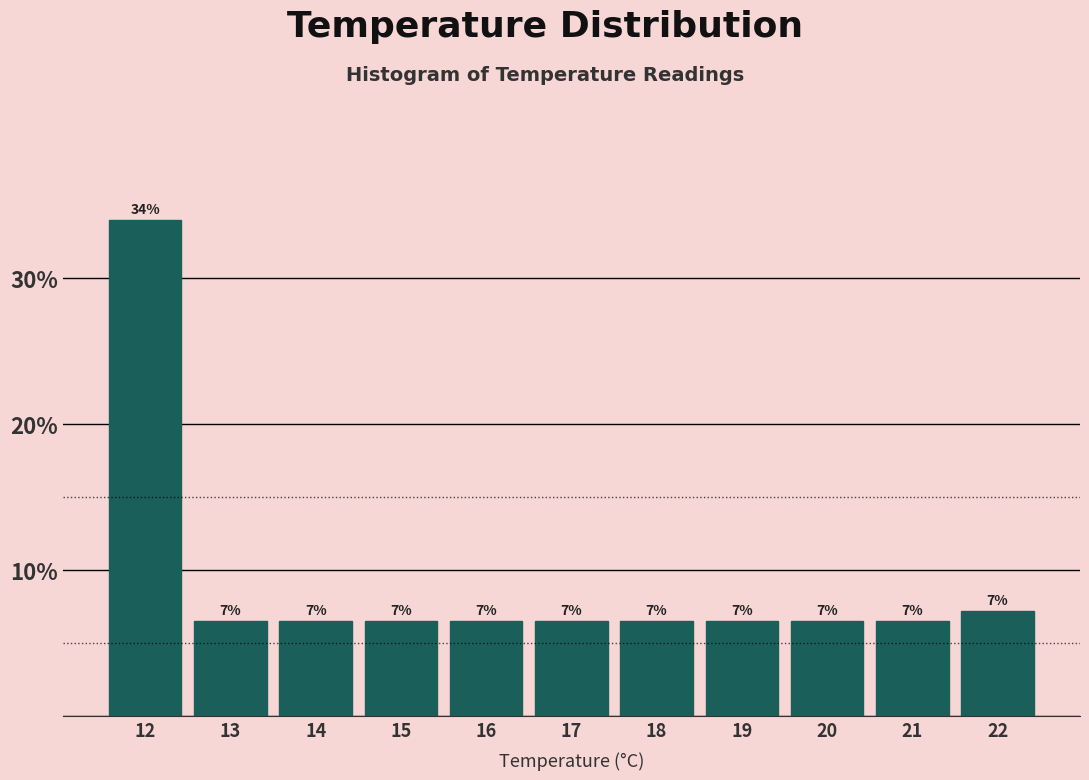

How many bars are there in total?

11